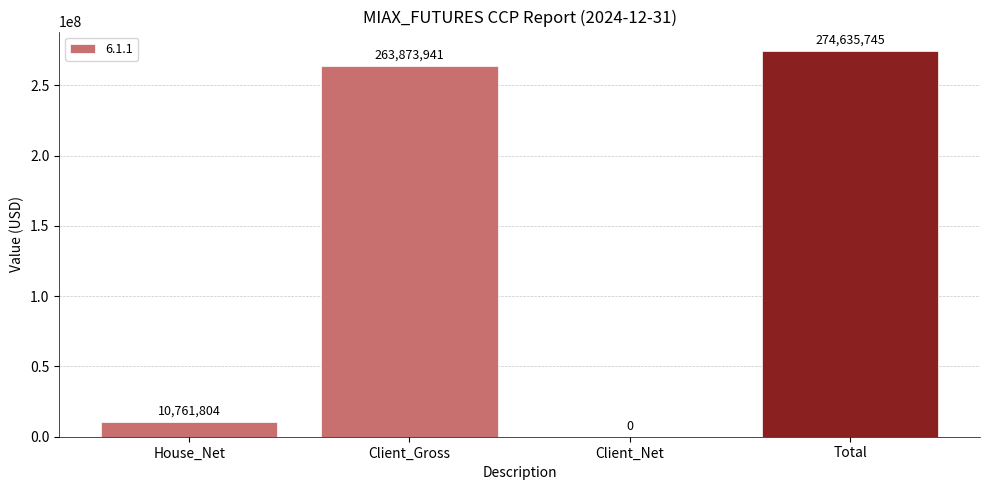

Which has a higher value, House_Net or Total?

Total